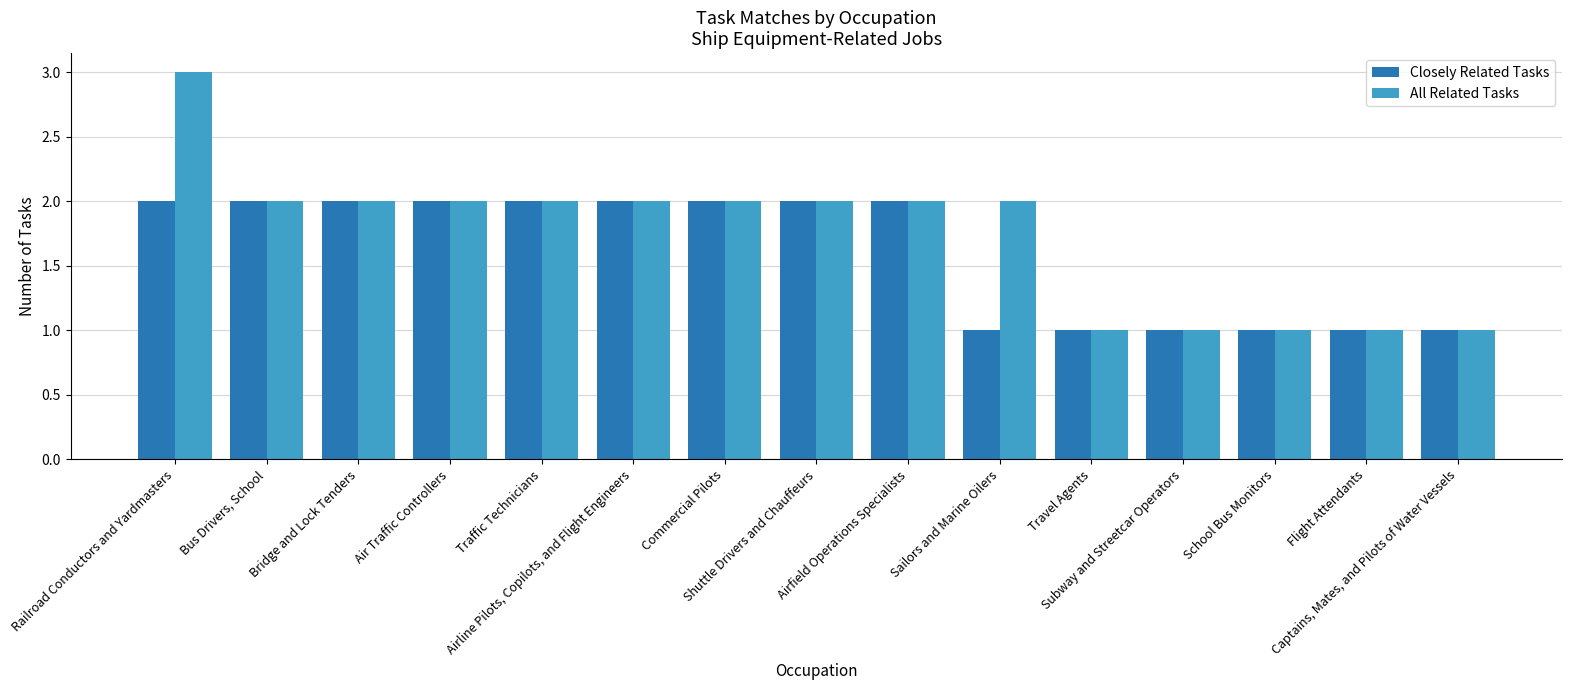

At which label does All Related Tasks first exceed 2?

Railroad Conductors and Yardmasters